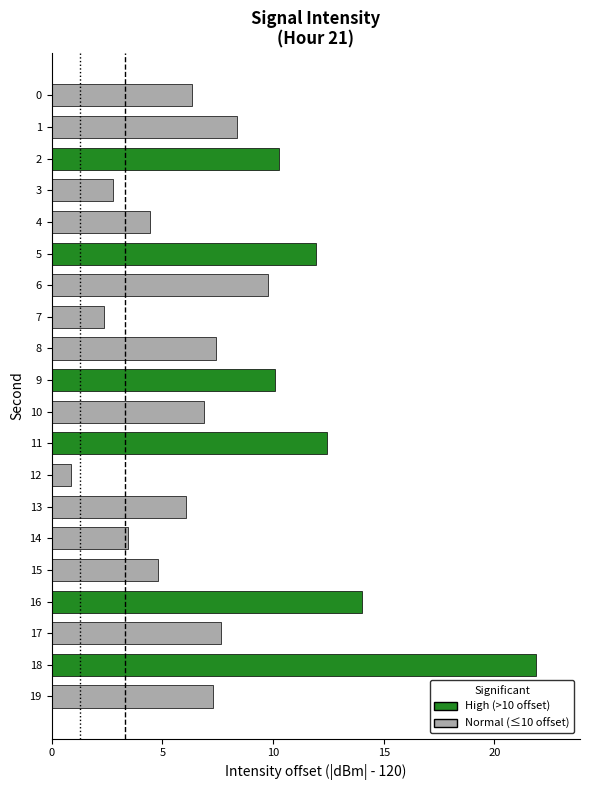

What is the ratio of the value at 9 to the value at 15?

2.1